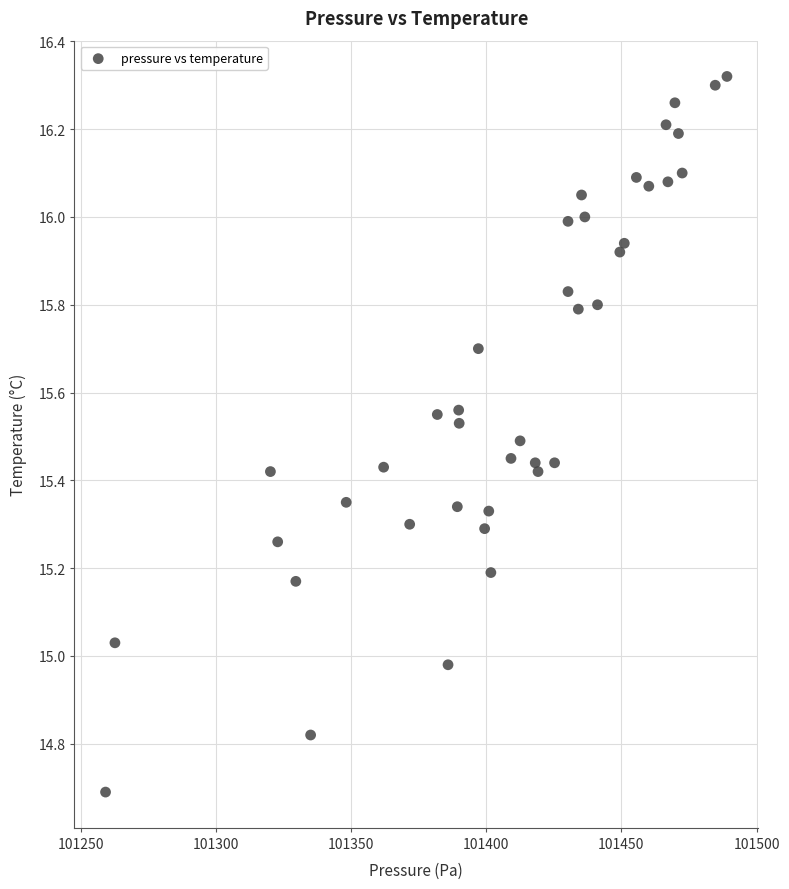

What is the range of Y values (max minus min)?

1.6